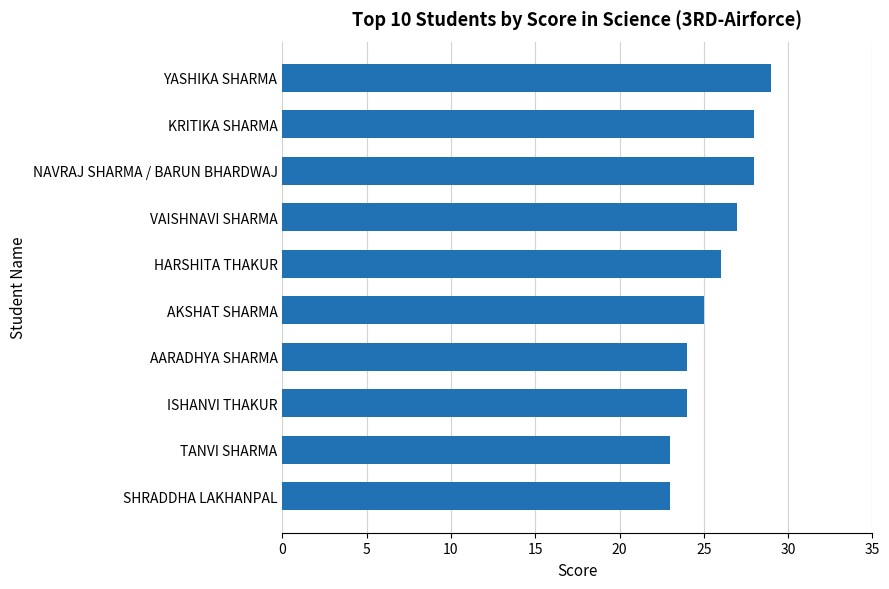

What is the smallest value displayed?

23